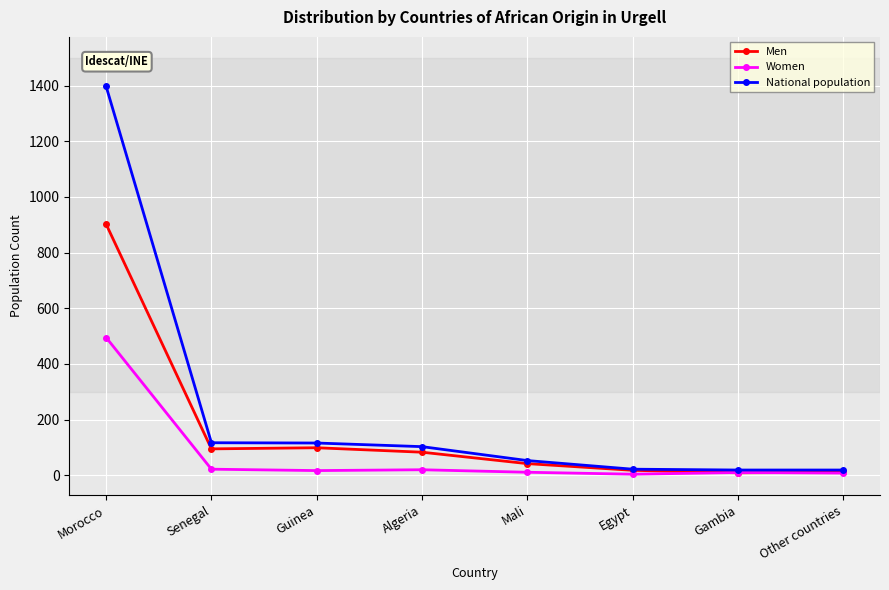

How many data points does each series have?

8